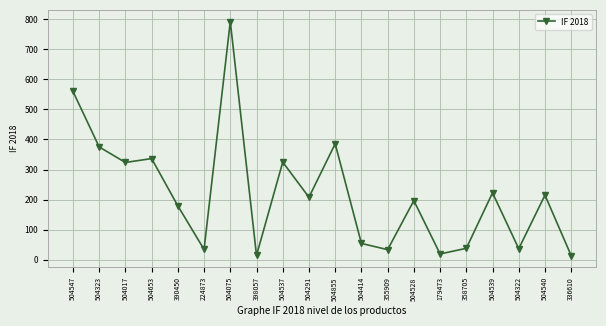

True or false: the data has more than 2 interior local peaks.

True